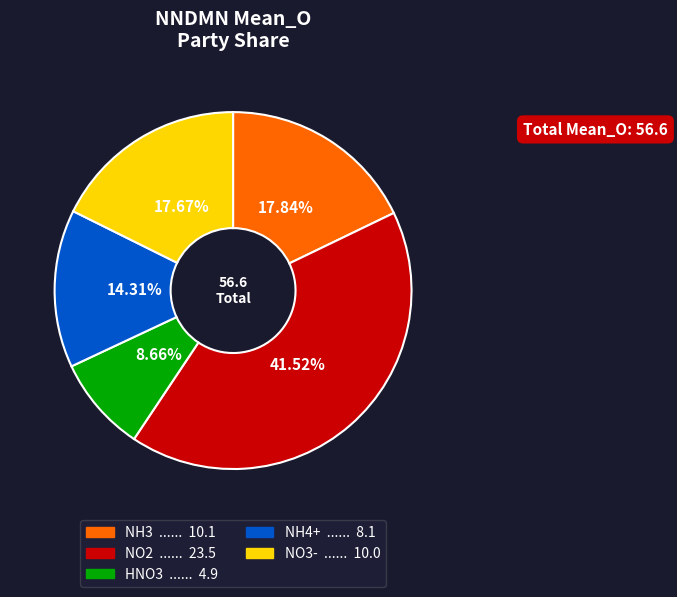

Does NH4+ represent more than half of the total?

No